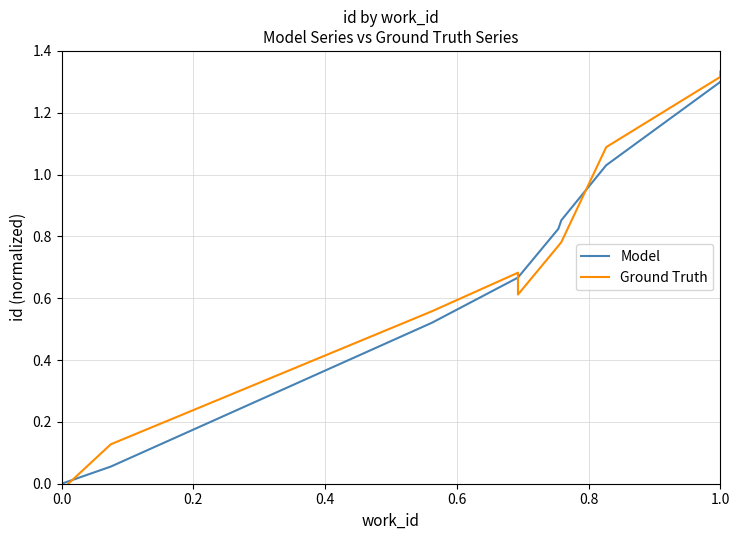

Rank the series at 0.6 from highest to lowest value.

Ground Truth, Model